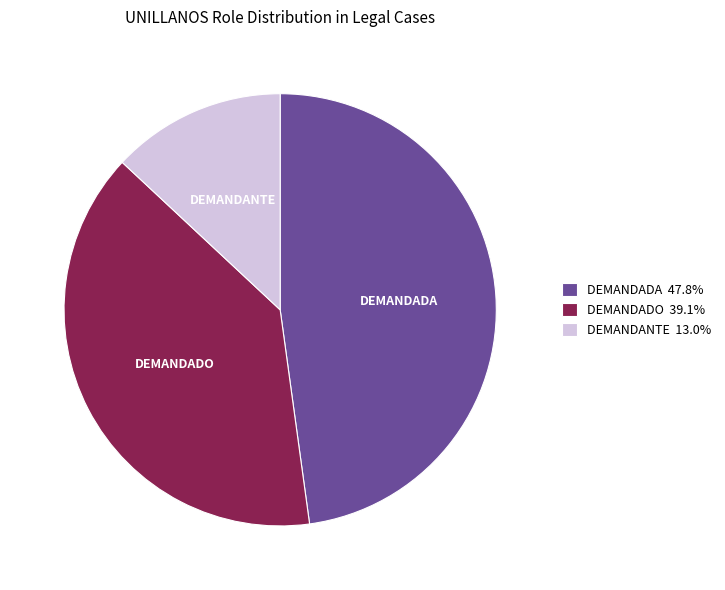

Count the number of slices in the pie.

3